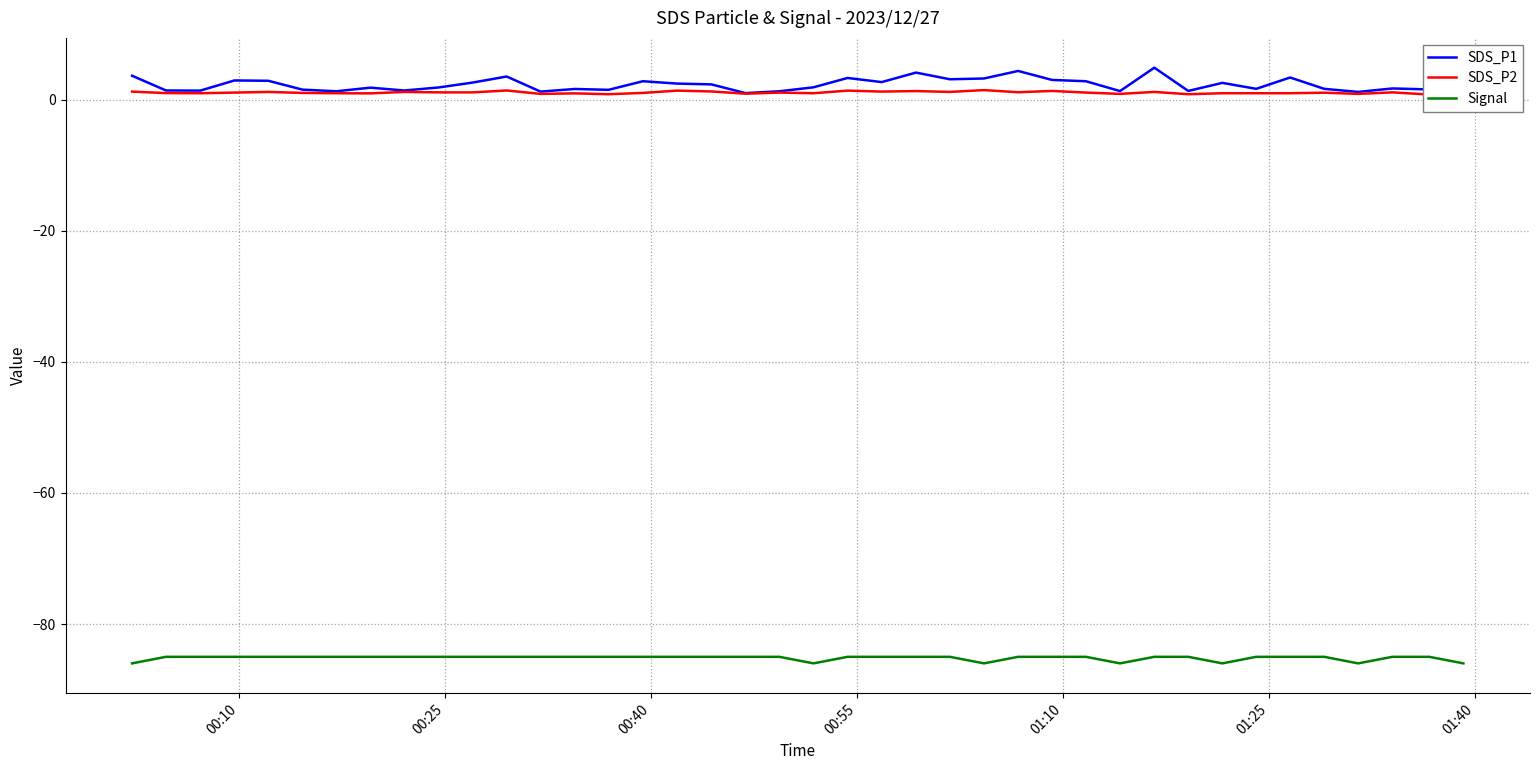

True or false: SDS_P1 and Signal intersect in this chart.

False